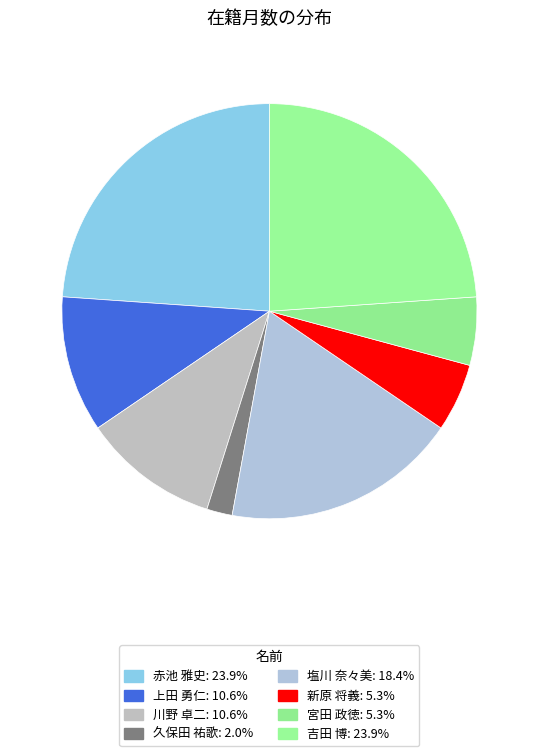

Which category has the biggest portion of the pie?

赤池 雅史